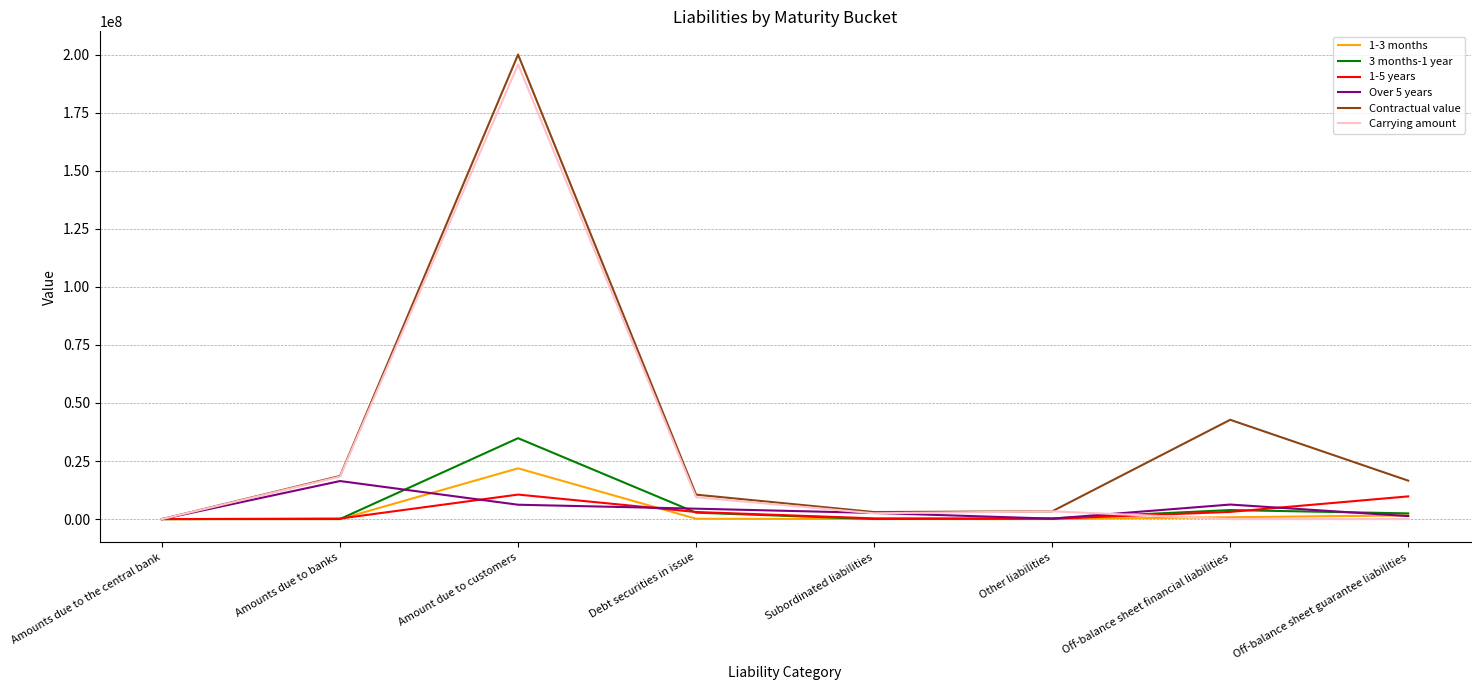

The Contractual value series shows 199996423 at Amount due to customers. True or false?

True